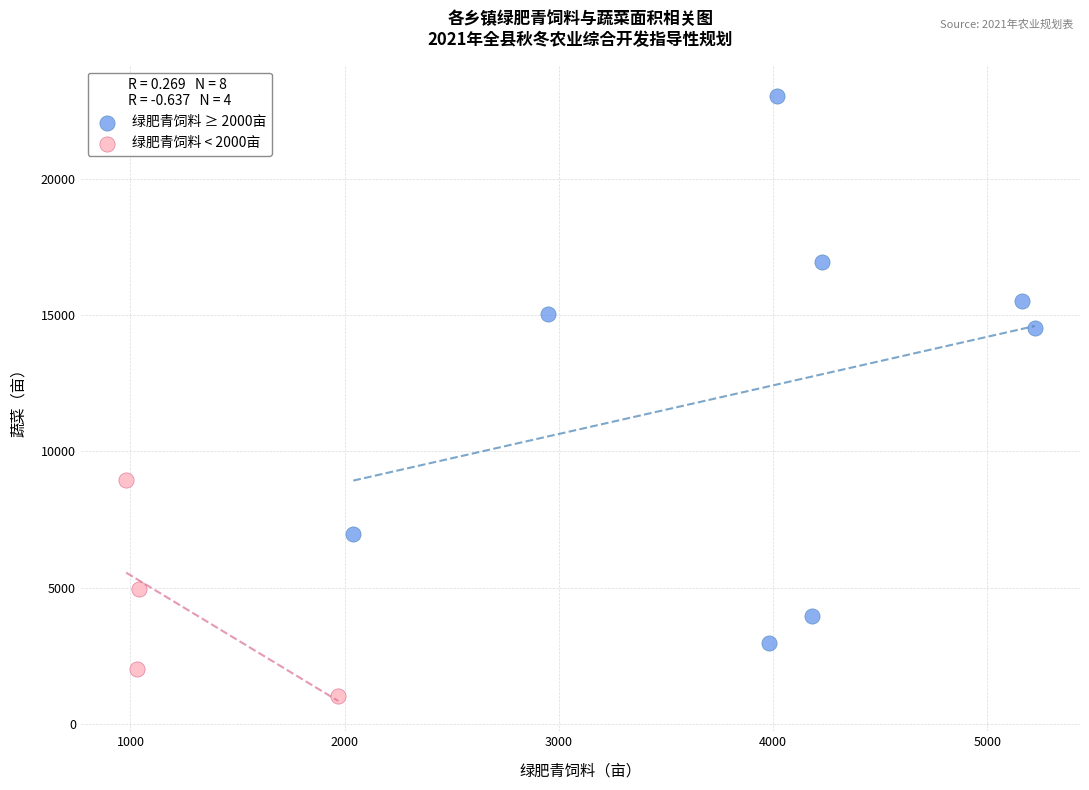

Which series has the widest spread of Y values?

绿肥青饲料 ≥ 2000亩